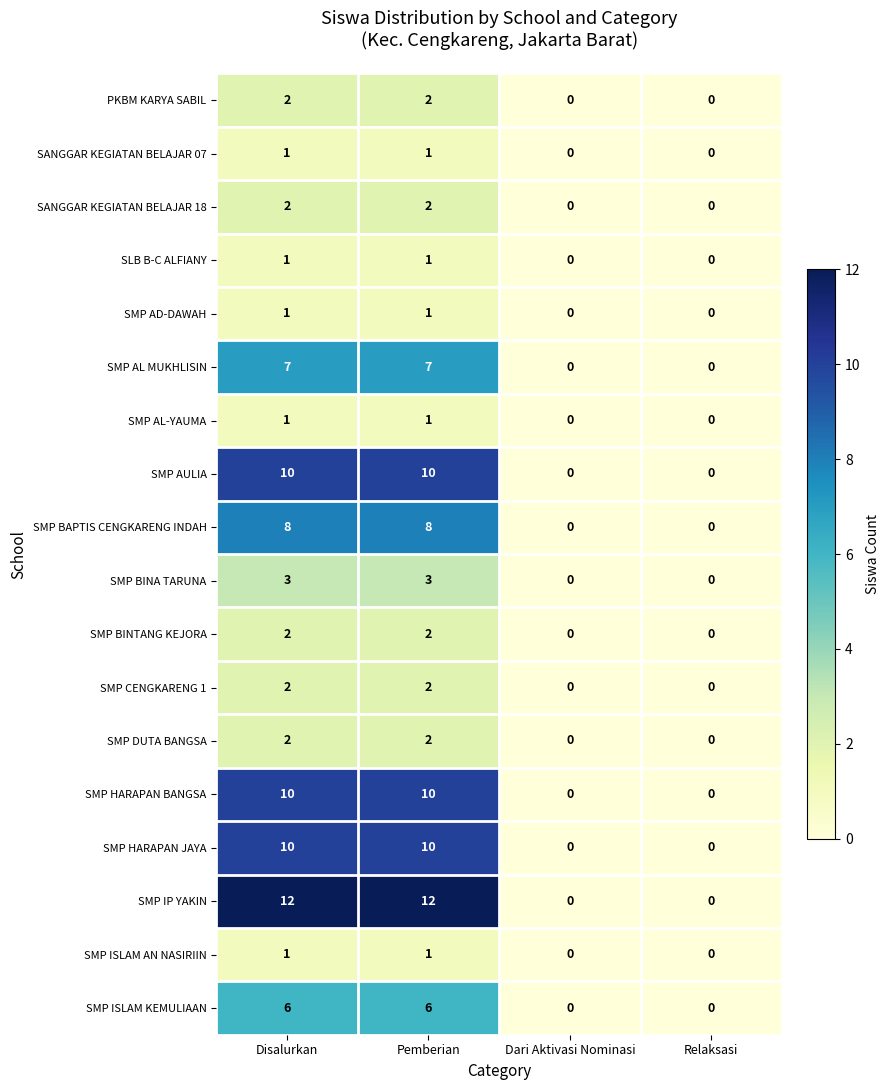

How many distinct data groups are displayed?

18